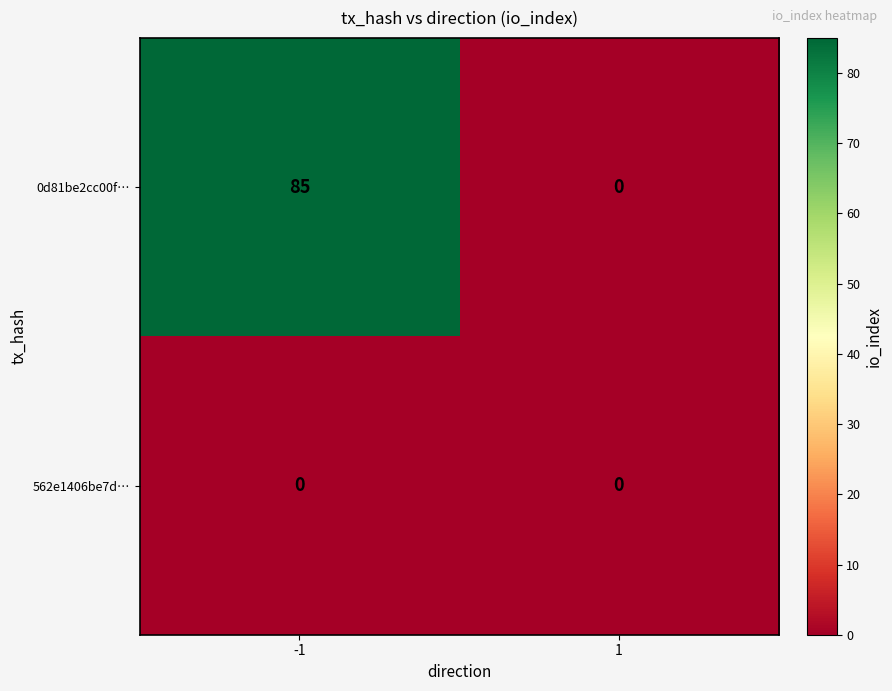

Between -1 and 1, which series saw the biggest shift?

0d81be2cc00f…